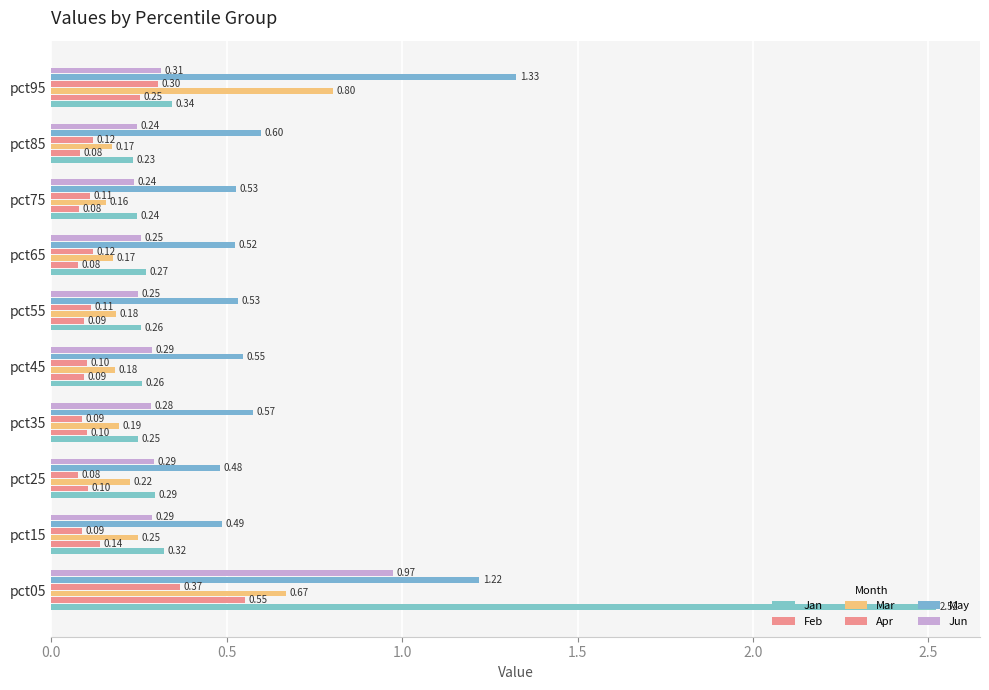

What is the difference between the maximum and minimum values in the Jun series?

0.7